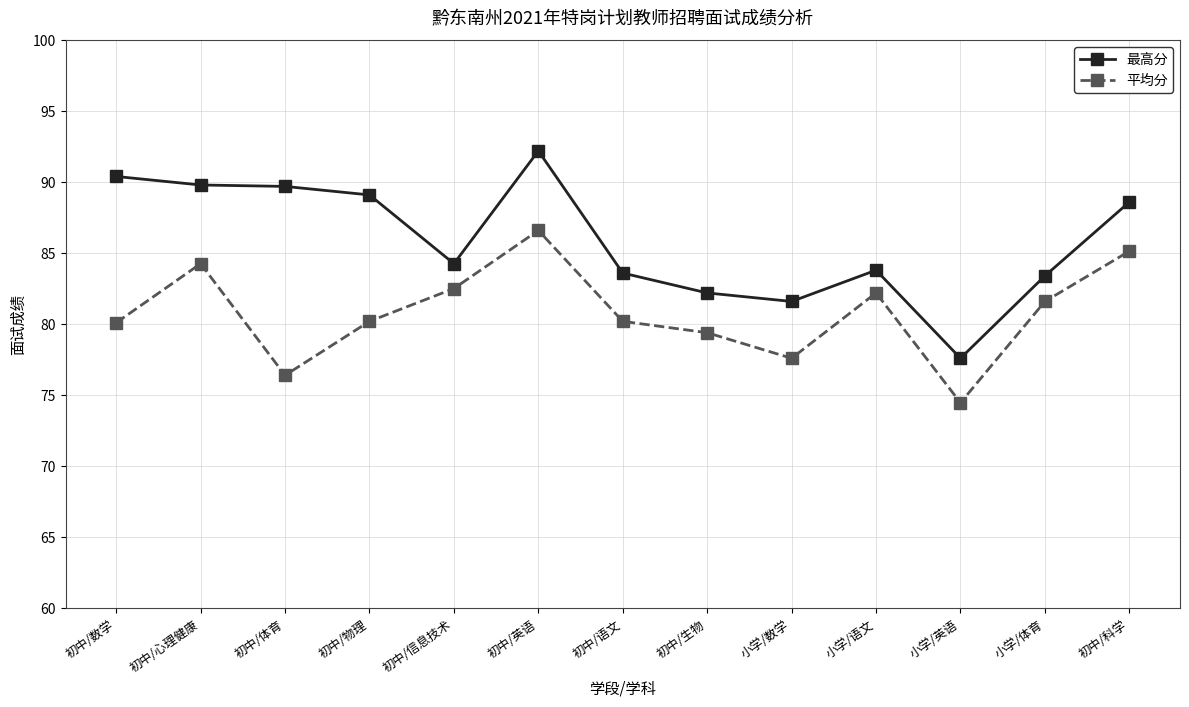

What is the greatest value displayed?

92.2